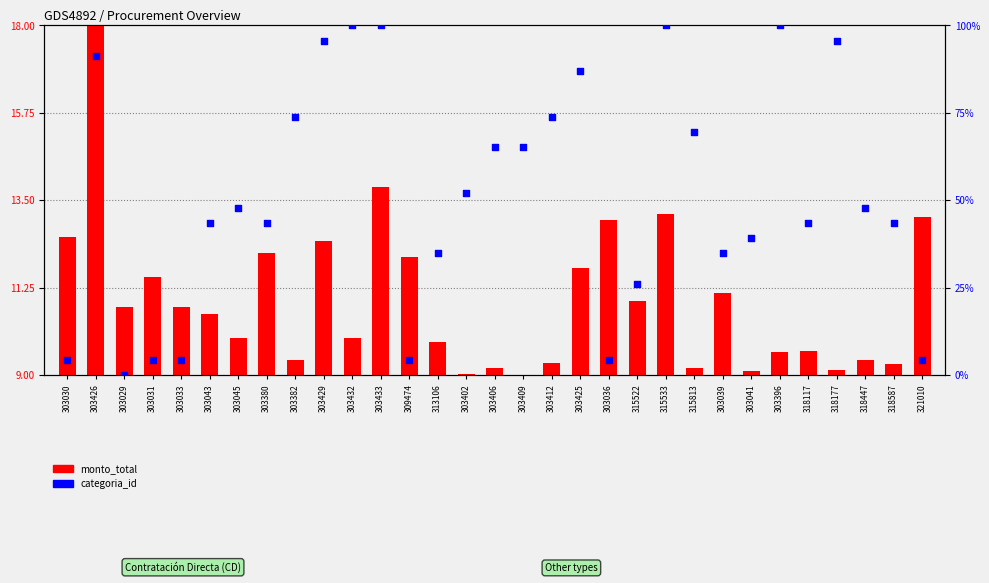

What are all the series names shown in the legend?

monto_total, categoria_id